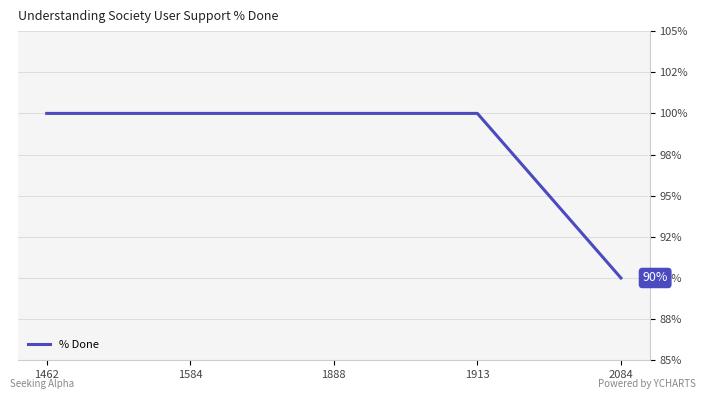

Reading right to left, list all the values displayed in this chart.

90	100	100	100	100